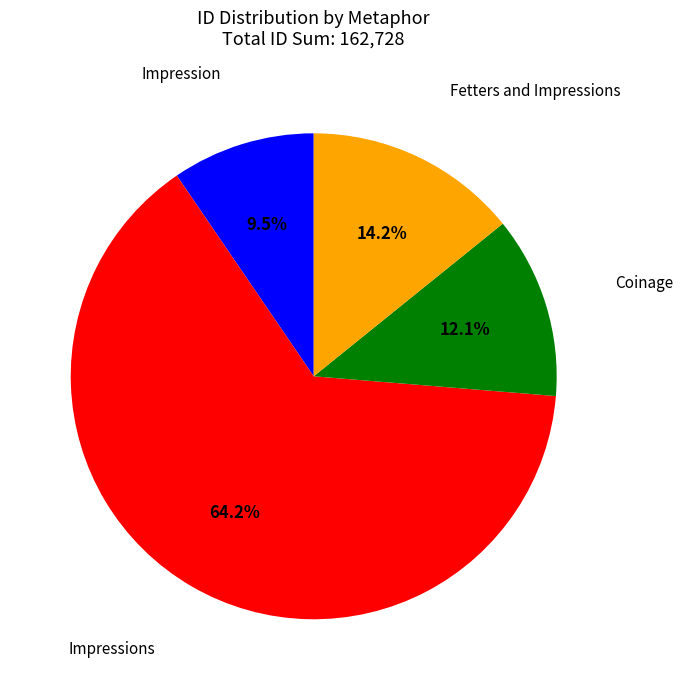

Approximately how many times larger is the value at Impressions compared to Coinage?

5.3